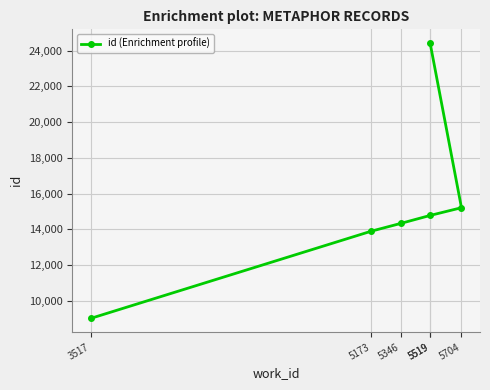

Is it true that the value at 5704 is 15214?

True